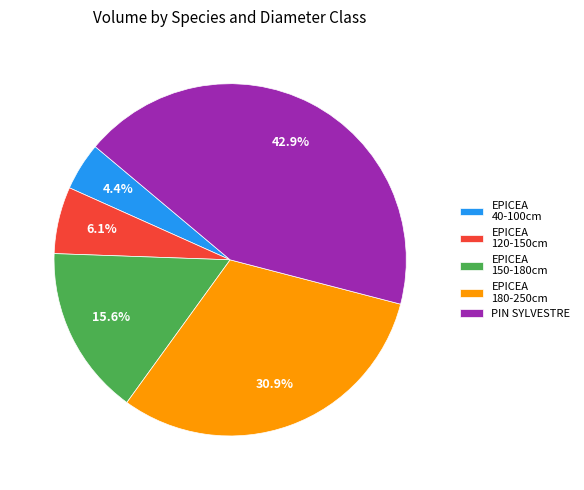

Rank the categories by value from highest to lowest.

PIN SYLVESTRE, EPICEA 180-250cm, EPICEA 150-180cm, EPICEA 120-150cm, EPICEA 40-100cm